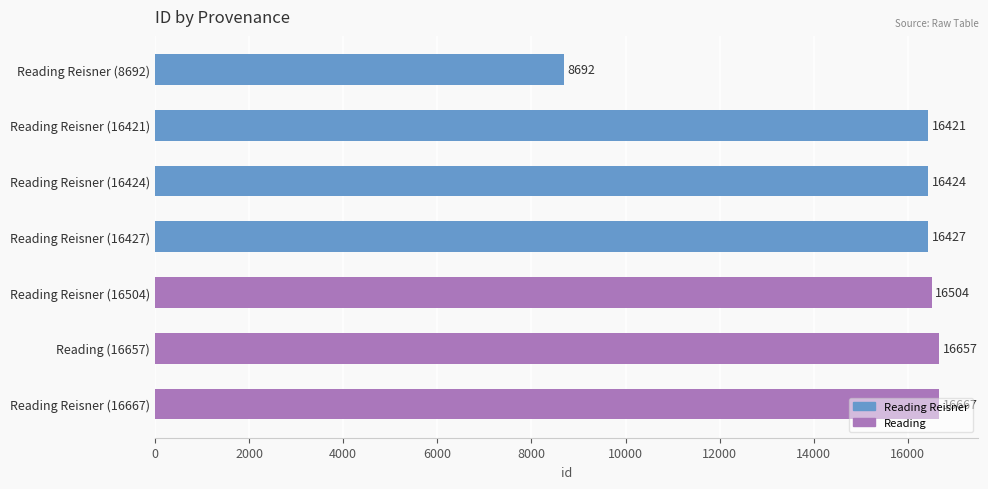

Where is the data nearest to the value 12679?

Reading Reisner (16421)